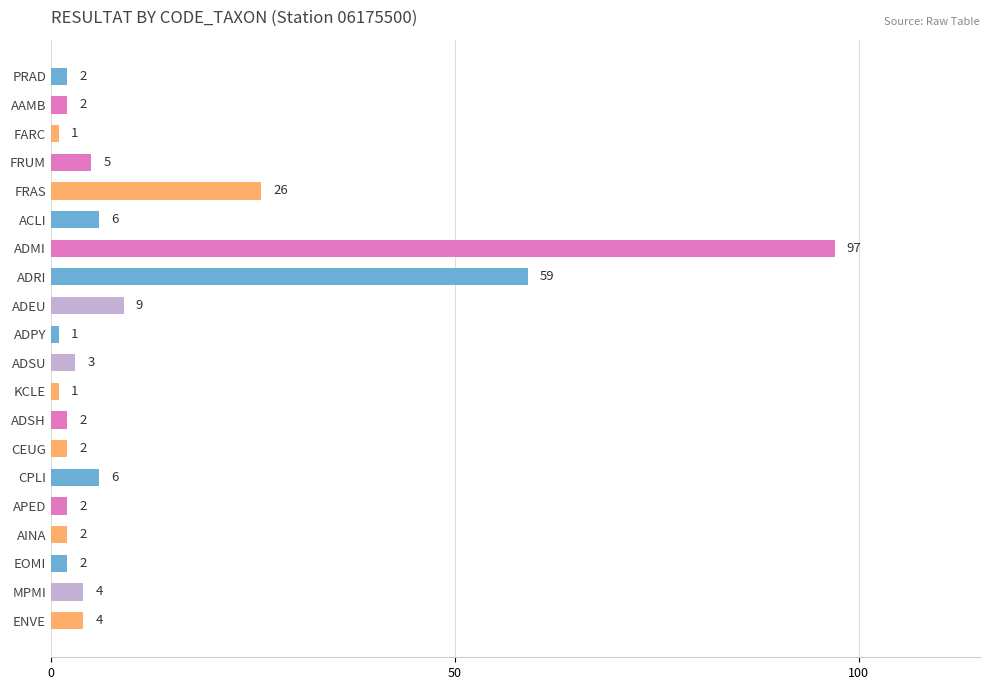

How many values are below 3?

10